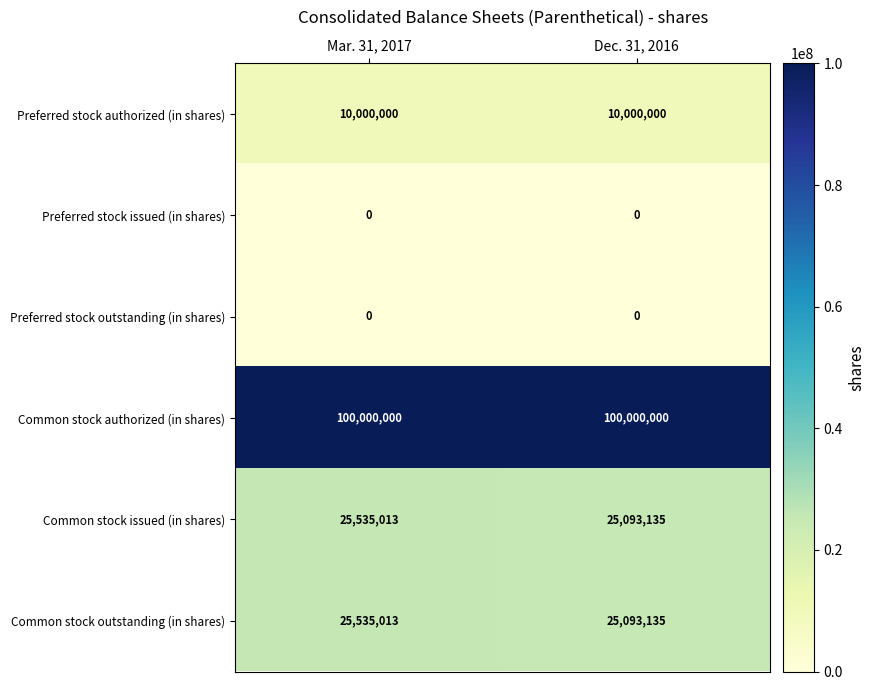

True or false: Common stock authorized (in shares) has a value of 144633025 at Dec. 31, 2016.

False